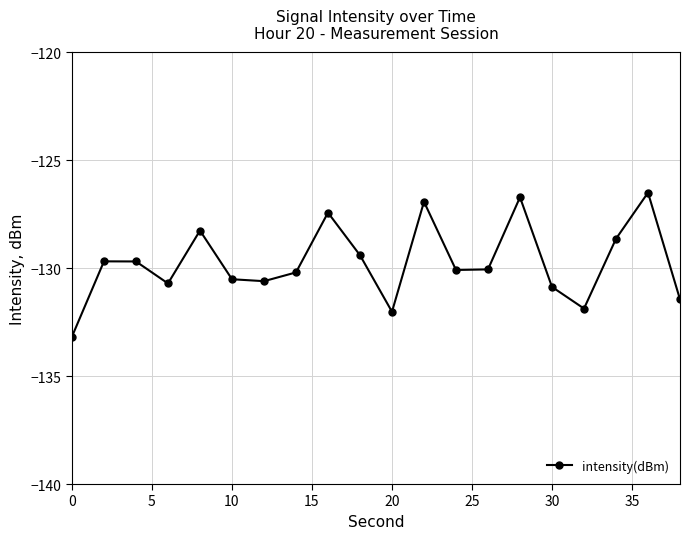

What is the average value?

-129.7